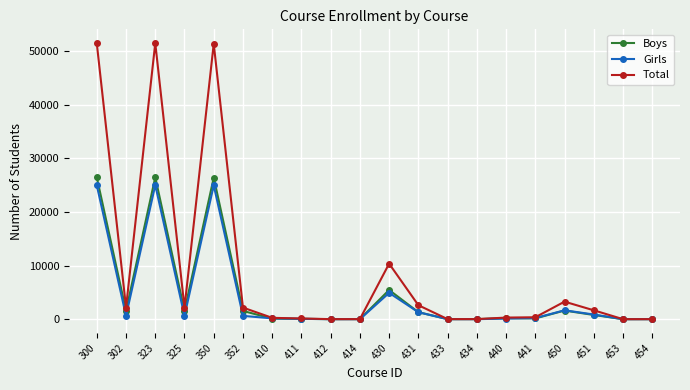

How many data points in Boys are less than 788?

10